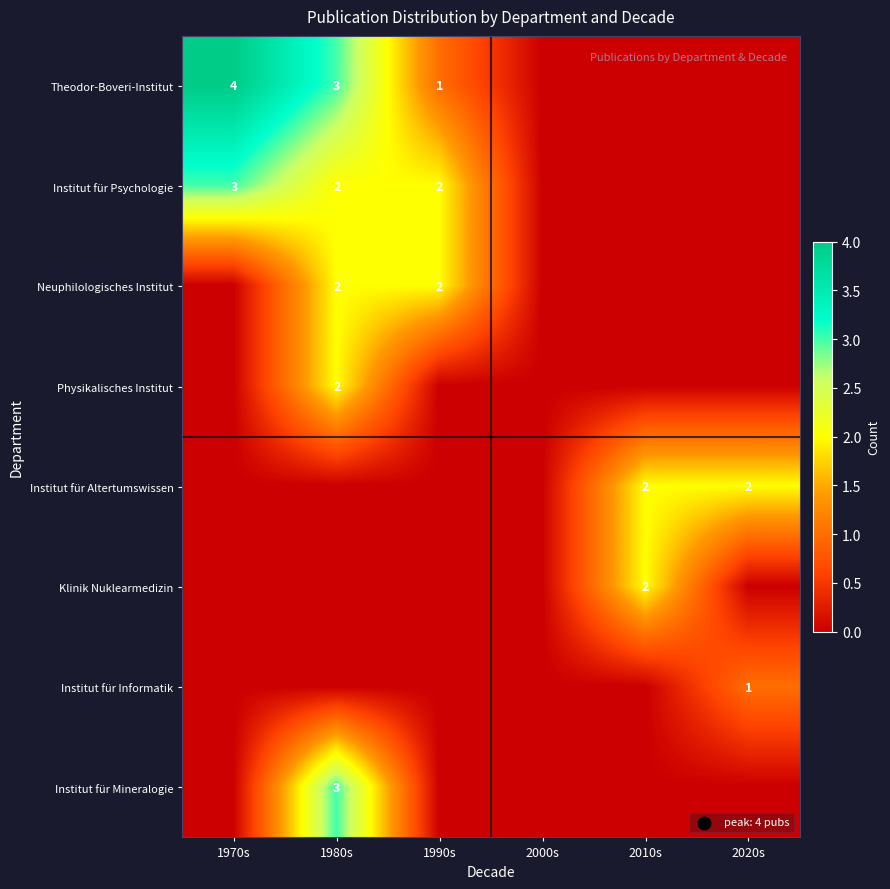

Is it true that Theodor-Boveri-Institut equals 3 at 1980s?

True